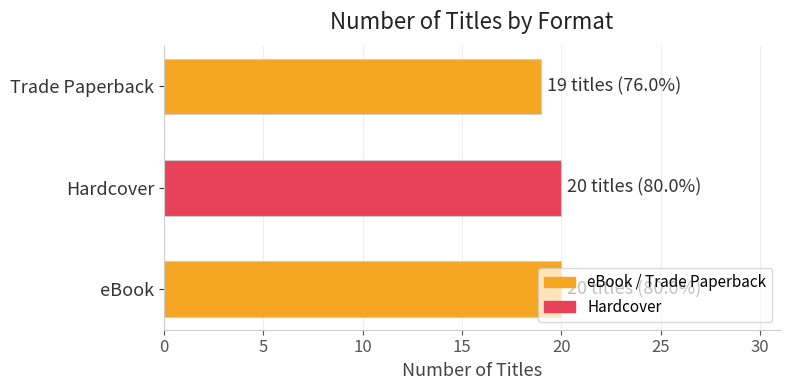

What is the approximate value at Hardcover?

20